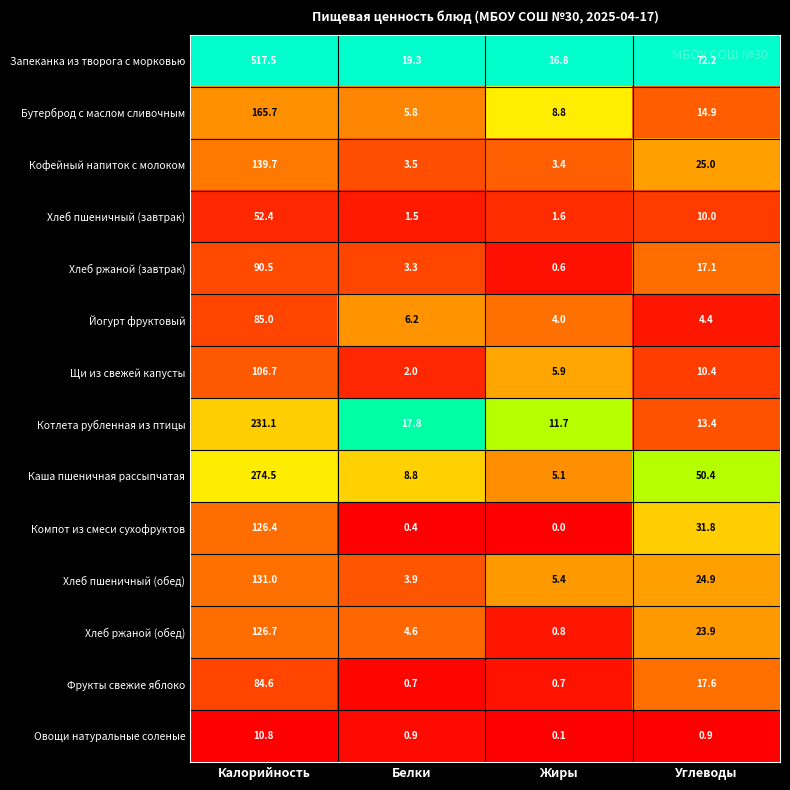

Is the value of Йогурт фруктовый at Белки greater than the value of Хлеб ржаной (завтрак) at Жиры?

Yes